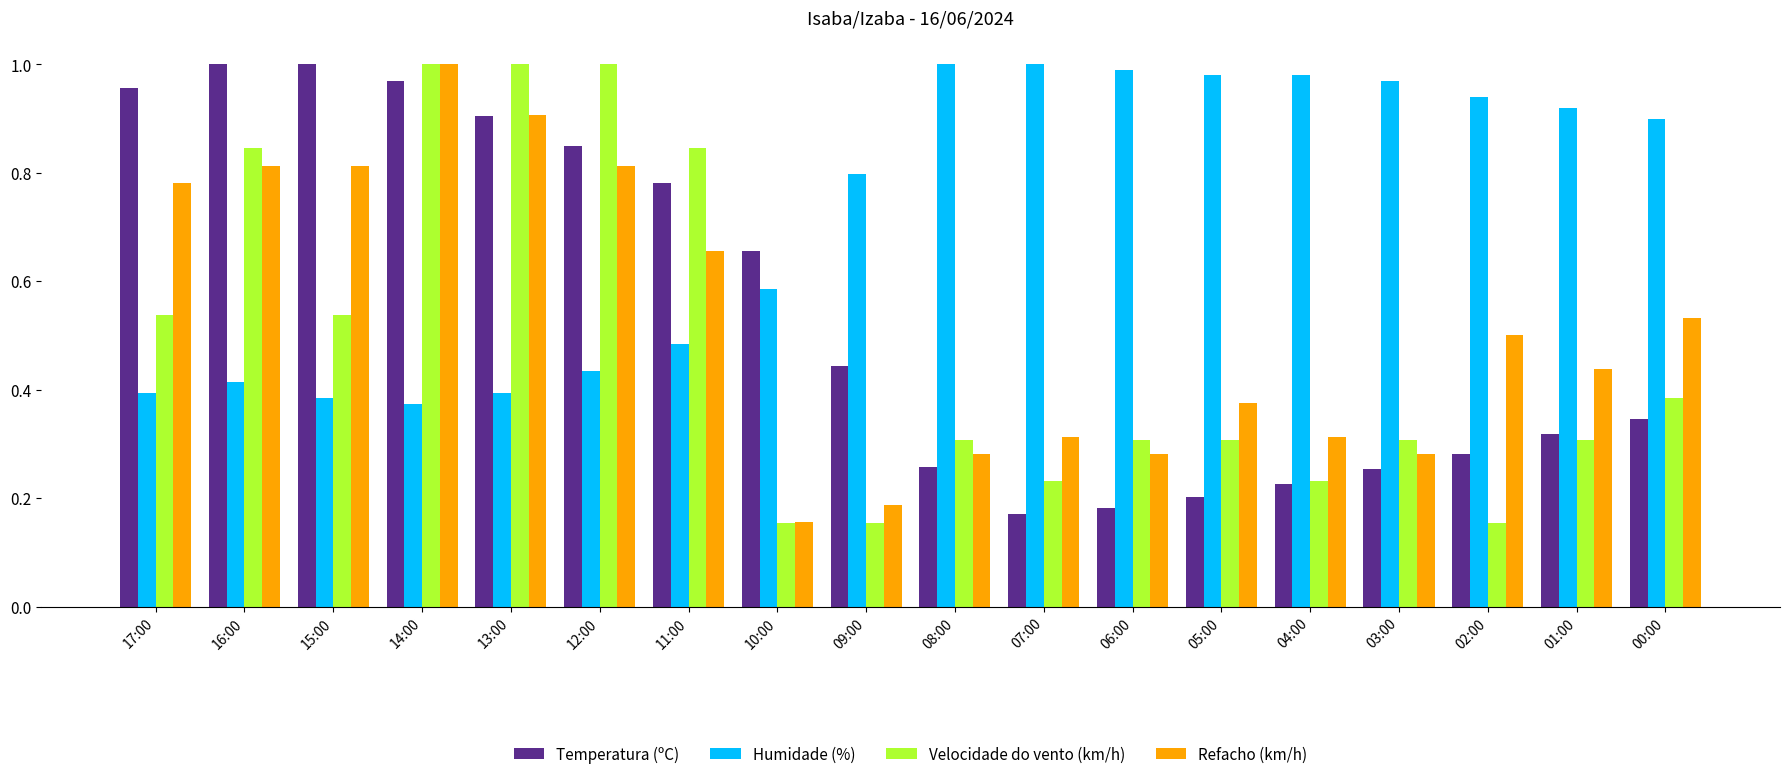

Which series has the widest spread of values?

Velocidade do vento (km/h)